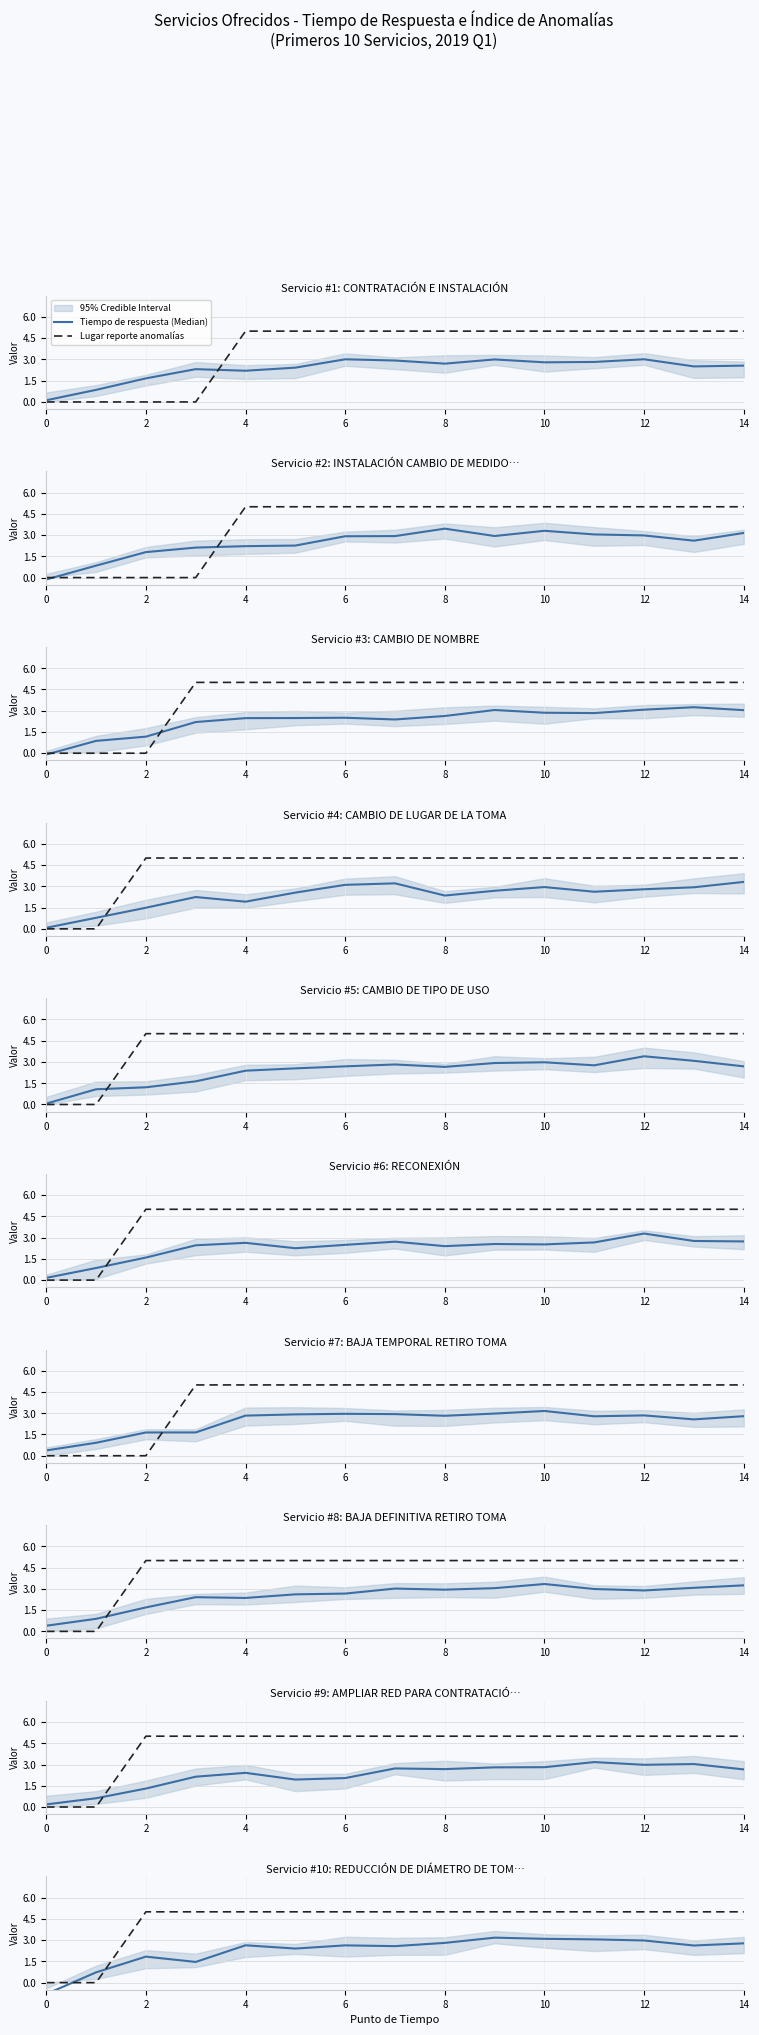

Read the Lugar reporte anomalías value at 10.

5.0